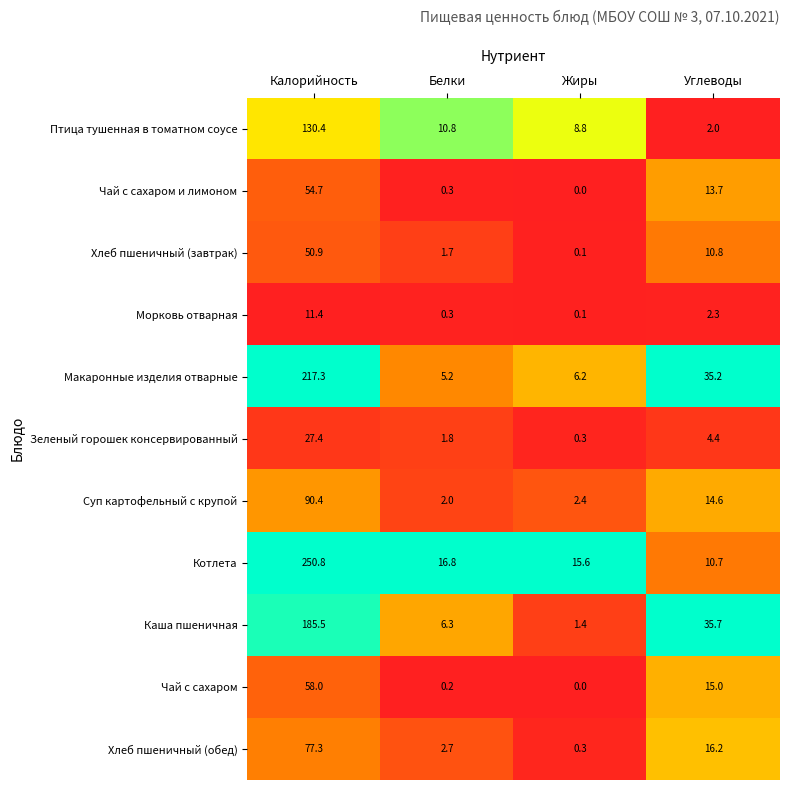

What is the sum of the Хлеб пшеничный (обед) values at Калорийность and Белки?

80.0